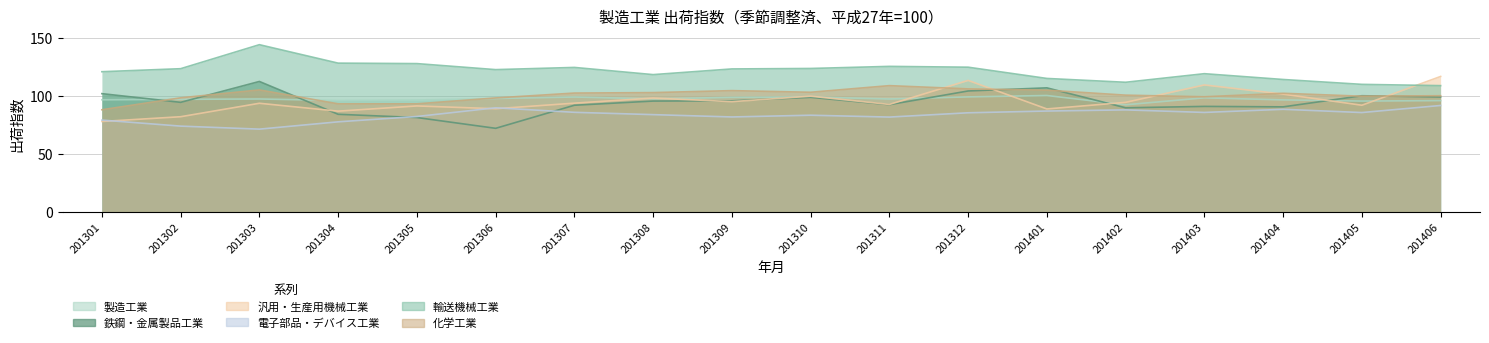

Reading left to right, what are all the values shown in this chart?

製造工業: 96.4	96.8	97.1	95.8	96.2	97.5	98.8	97.2	98.5	98.8	97.1	98.9	100.1	92.1	98.1	96.3	95.3	95.7
鉄鋼・金属製品工業: 101.7	94.2	112.2	83.9	81.1	71.8	91.7	95.3	95.5	98.5	92.2	104.0	106.7	89.5	90.7	90.3	99.9	98.8
汎用・生産用機械工業: 77.7	81.8	93.4	86.6	91.1	88.7	93.5	97.9	94.8	99.5	92.4	113.1	88.5	94.2	109.2	101.3	91.7	116.5
電子部品・デバイス工業: 78.9	73.7	71.1	77.4	82.0	89.5	85.6	83.6	81.6	83.1	81.5	85.2	86.7	87.7	85.5	88.2	85.4	91.5
輸送機械工業: 120.6	123.2	143.9	128.0	127.6	122.4	124.3	118.1	123.0	123.4	125.2	124.5	114.8	111.5	118.9	113.9	109.7	108.6
化学工業: 87.8	98.1	104.9	92.9	92.9	98.0	102.2	102.6	104.3	102.9	108.6	105.8	104.7	100.4	99.0	102.0	99.5	99.9